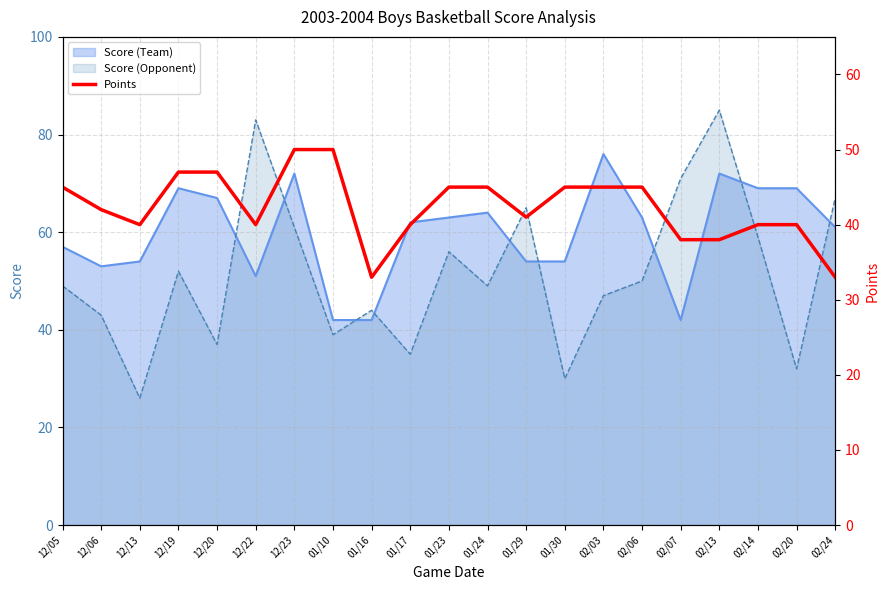

True or false: the data has more than 0 interior local peaks.

False